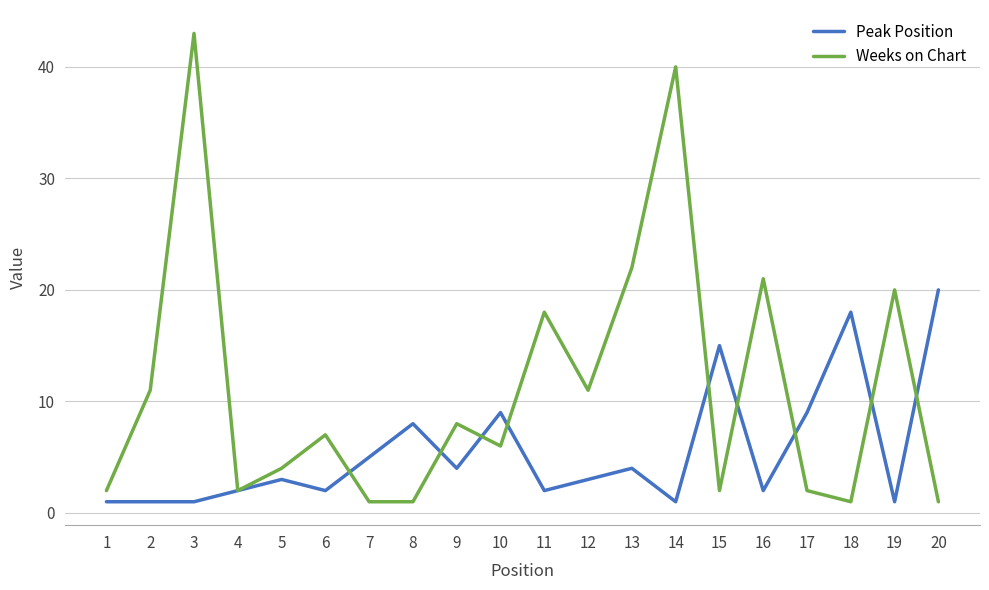

Between 15 and 16, which series saw the biggest shift?

Weeks on Chart